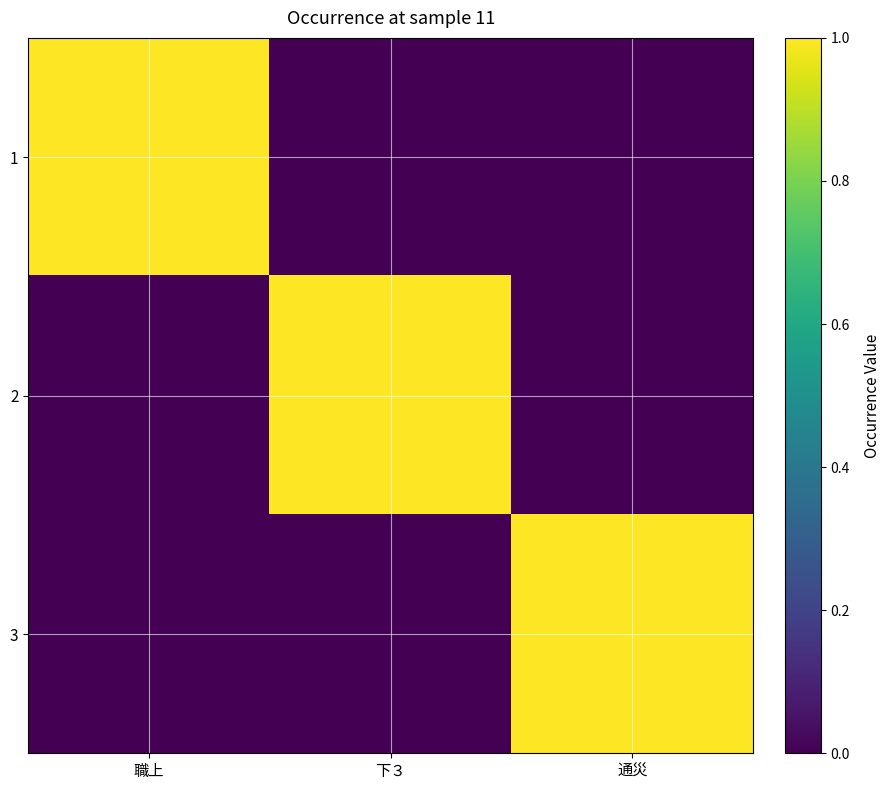

Reading left to right, extract all data points from this chart.

1: 職上=1	下３=0	通災=0
2: 職上=0	下３=1	通災=0
3: 職上=0	下３=0	通災=1